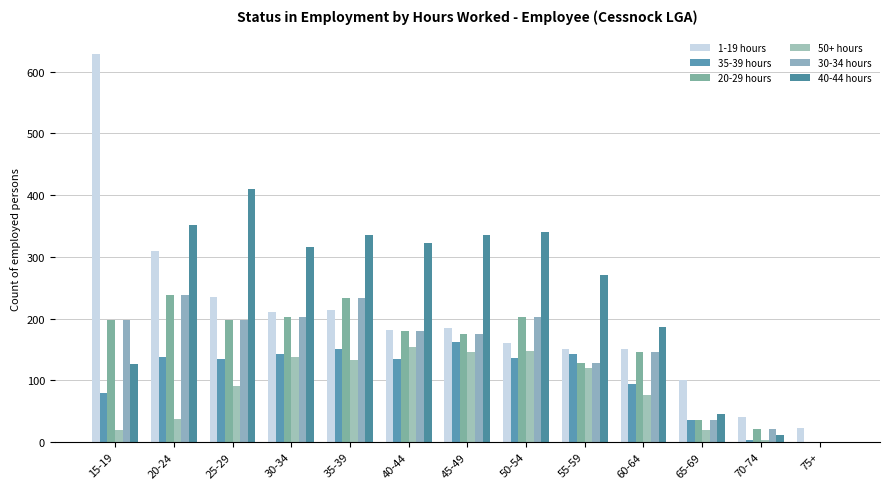

List the labels in order of 30-34 hours value, largest first.

20-24, 35-39, 30-34, 50-54, 15-19, 25-29, 40-44, 45-49, 60-64, 55-59, 65-69, 70-74, 75+